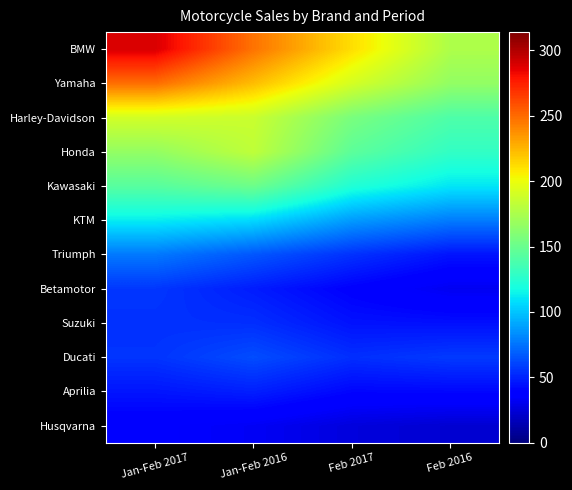

Which series has the widest spread of values?

BMW